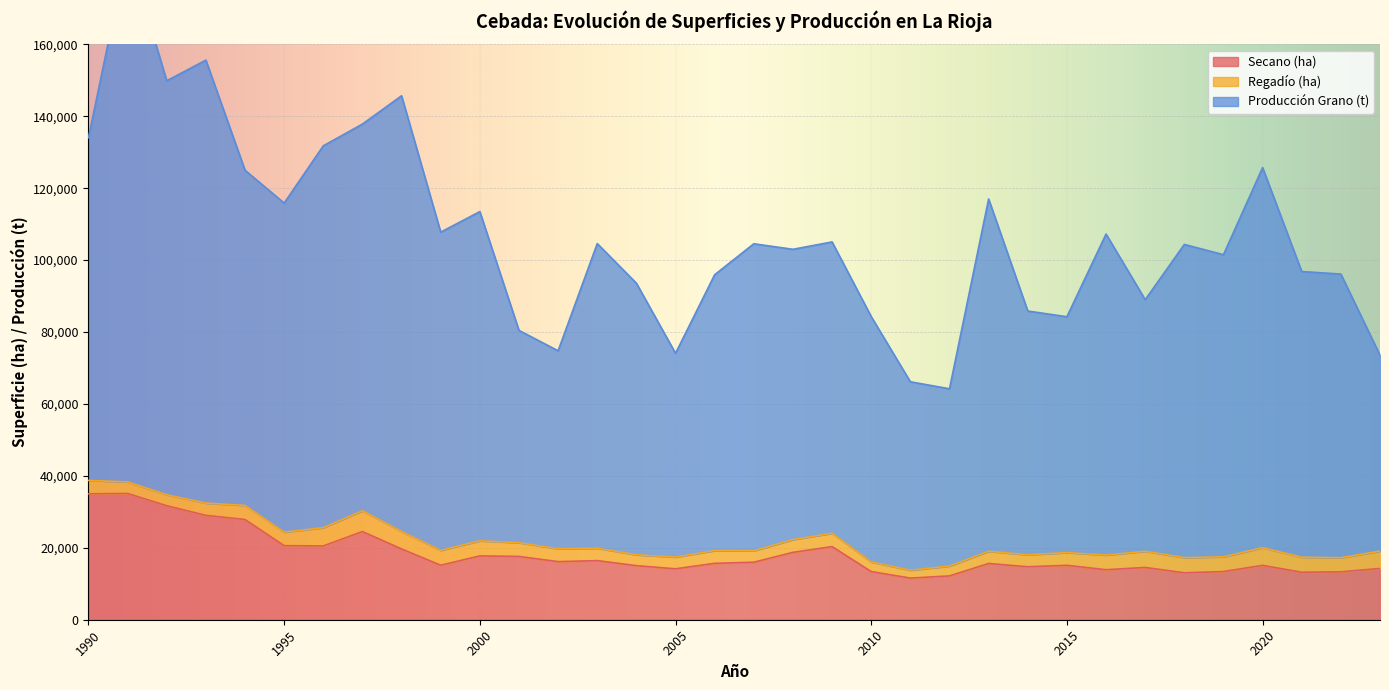

Which has a higher value, 2020 or 2015?

2015